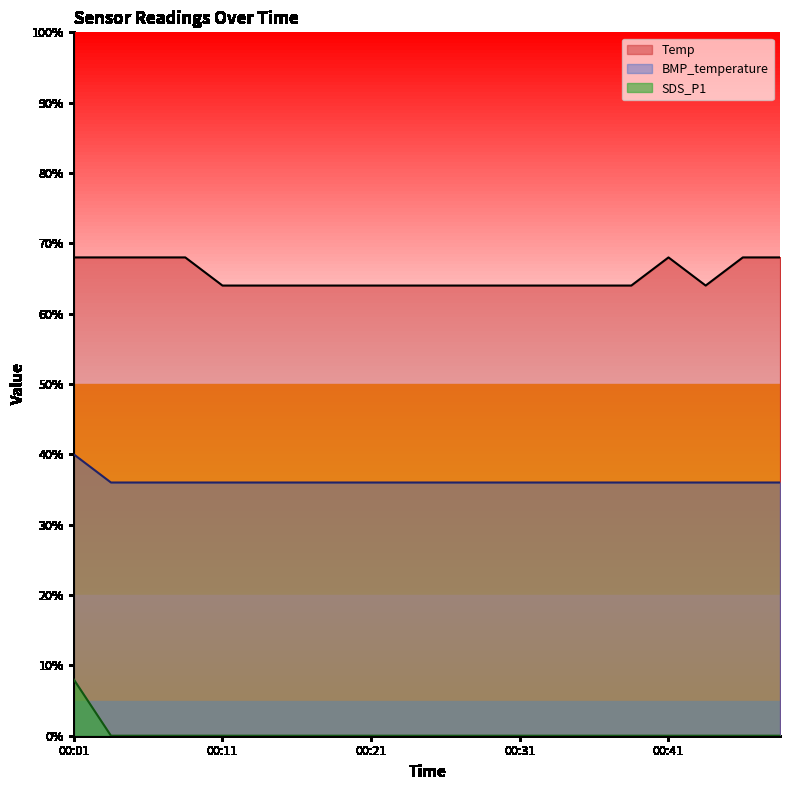

True or false: Temp and SDS_P1 cross at least once.

False